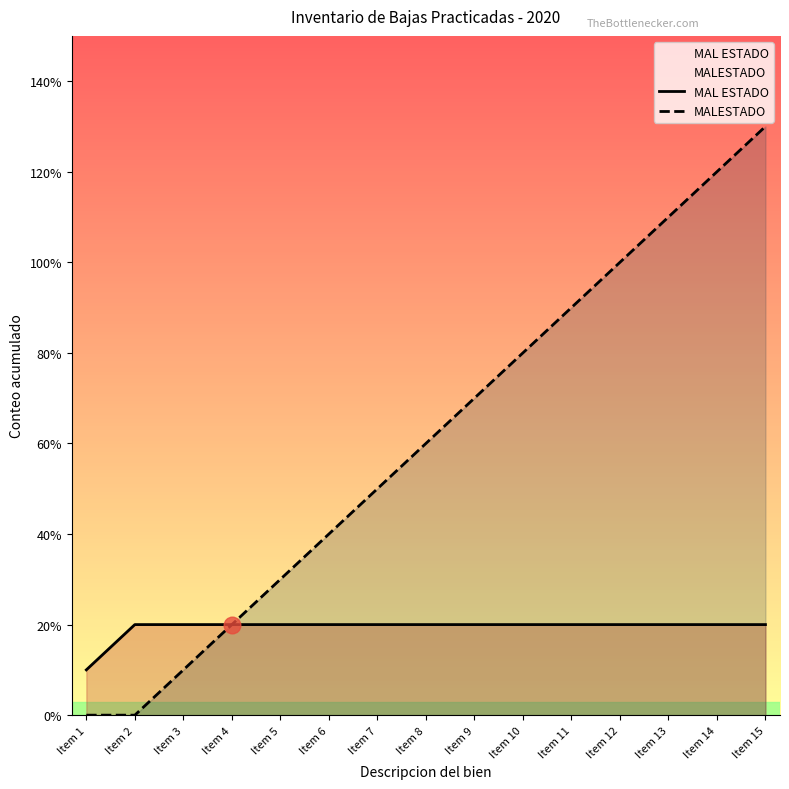

True or false: MALESTADO and MAL ESTADO intersect in this chart.

False